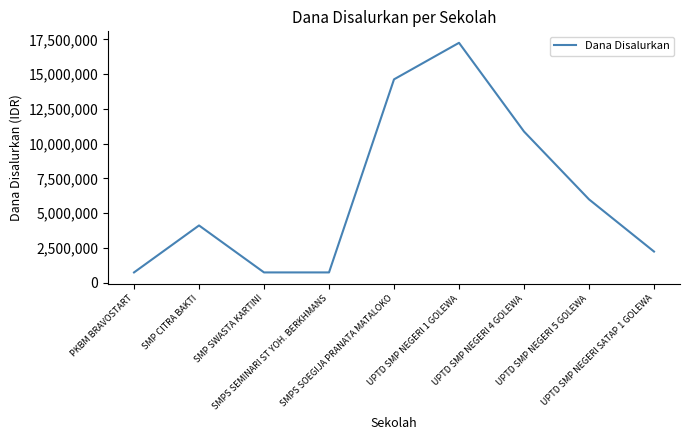

What is the difference between the values at SMP SWASTA KARTINI and UPTD SMP NEGERI 4 GOLEWA?

10125000